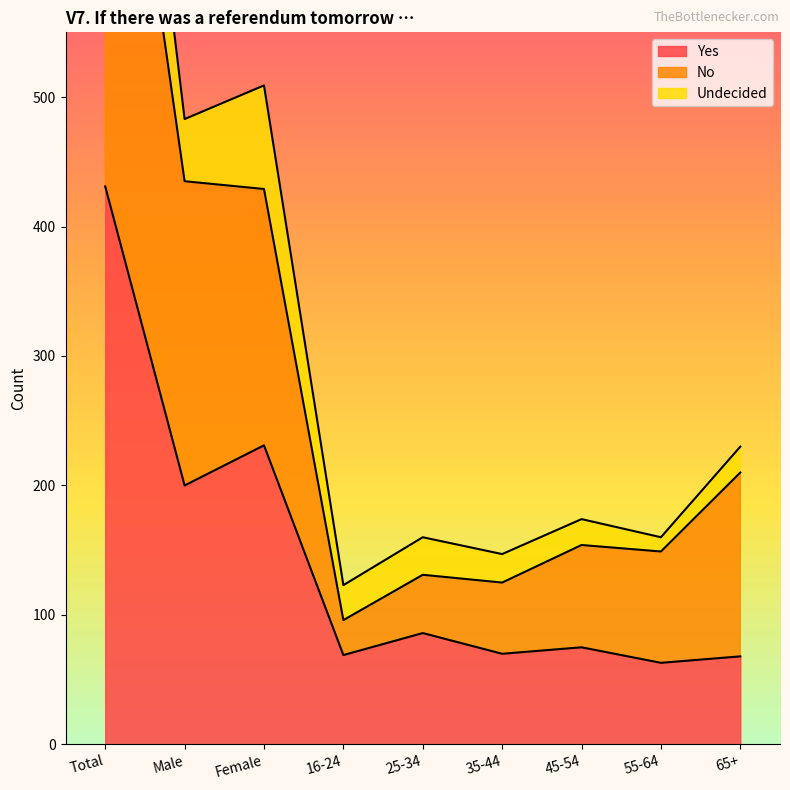

The value of No at Male is 286. True or false?

False